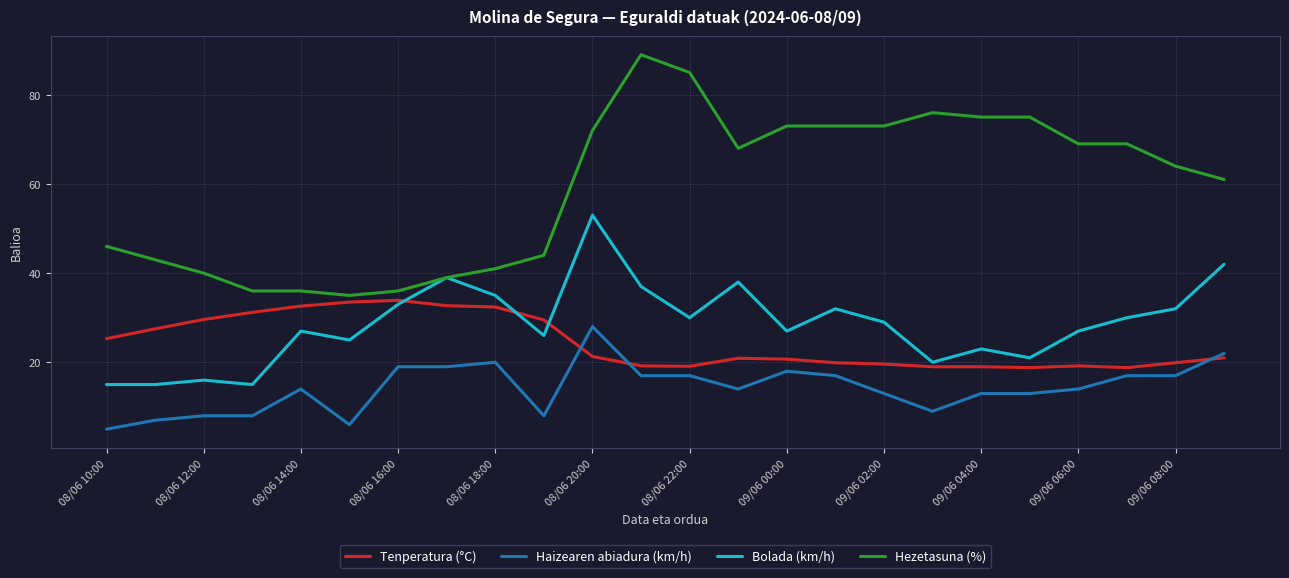

Which series has the largest total across all categories?

Hezetasuna (%)